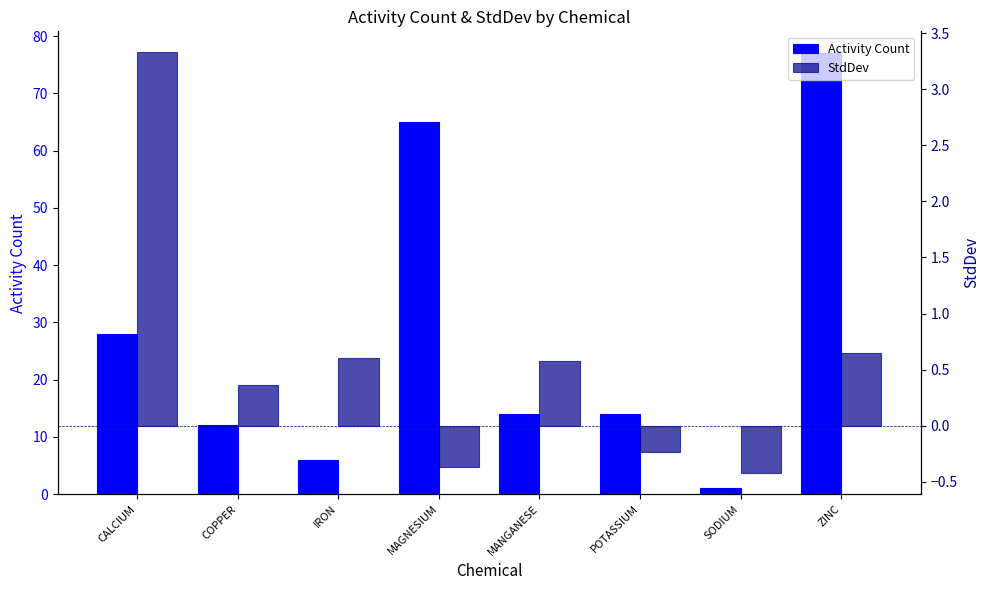

The value of StdDev at CALCIUM is 3.3. True or false?

True